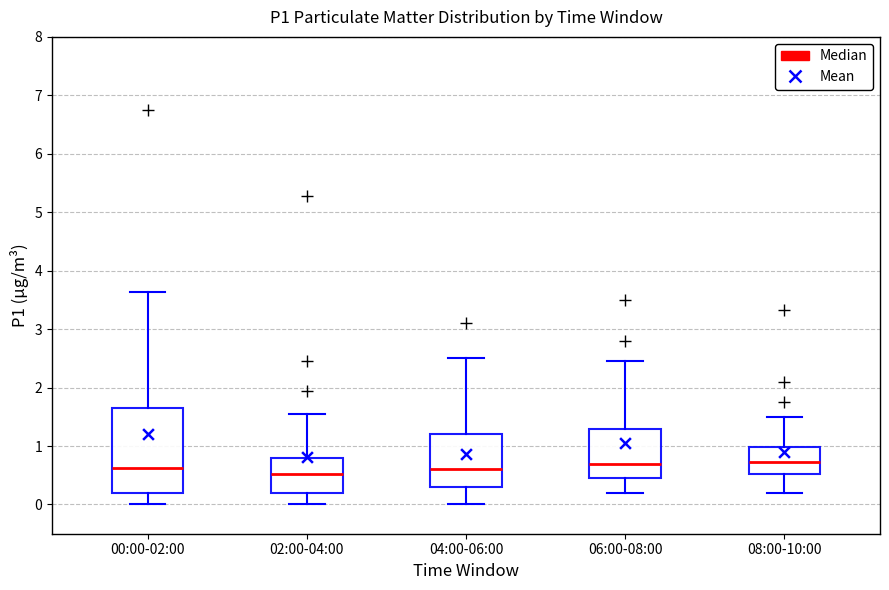

Where does the upper whisker of the box for 02:00-04:00 end on the y-axis? The values are not printed on the chart, so give them approximately, as read against the axis.

1.6